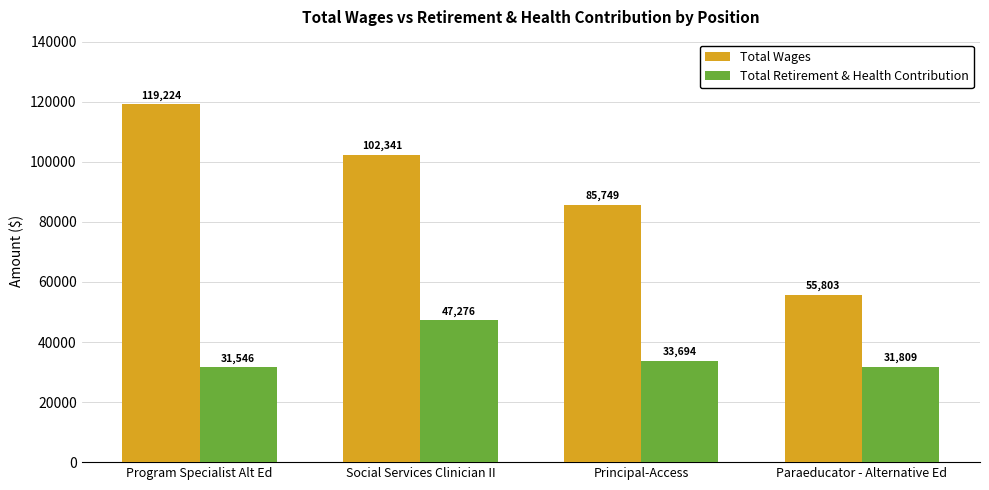

What is the difference between the highest and lowest values at Program Specialist Alt Ed?

87678